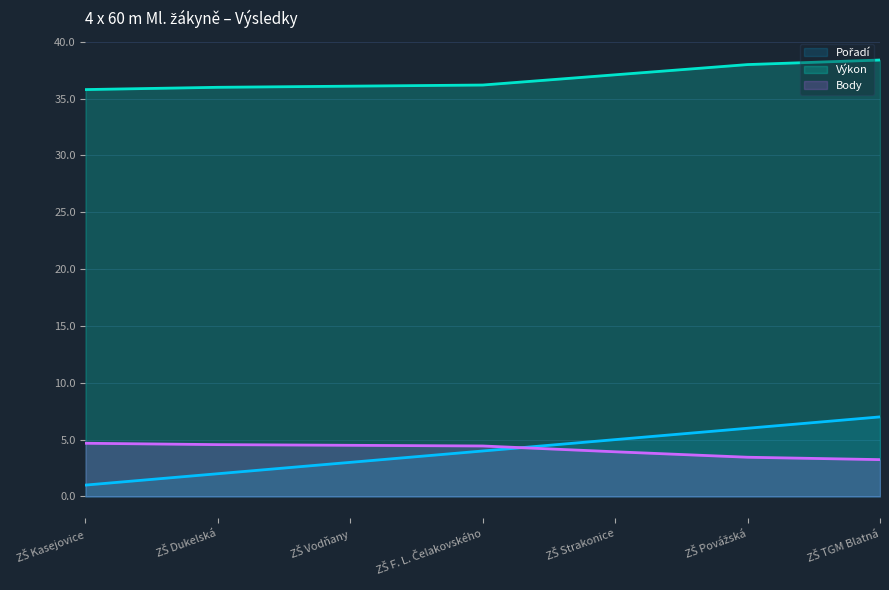

At which category does the chart reach its peak across all series?

ZŠ TGM Blatná